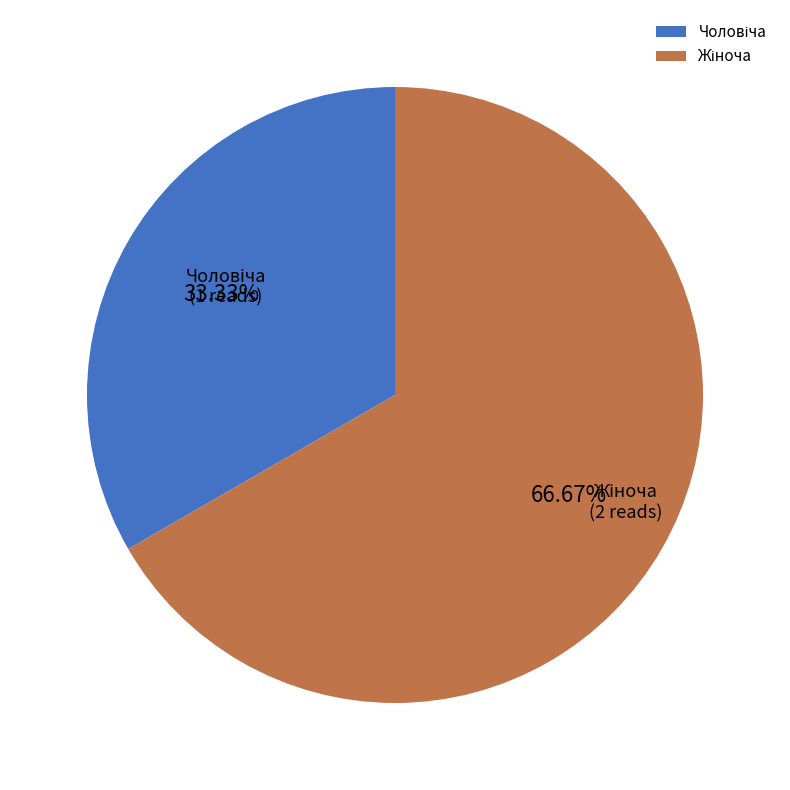

Is there a majority slice in this chart?

Yes